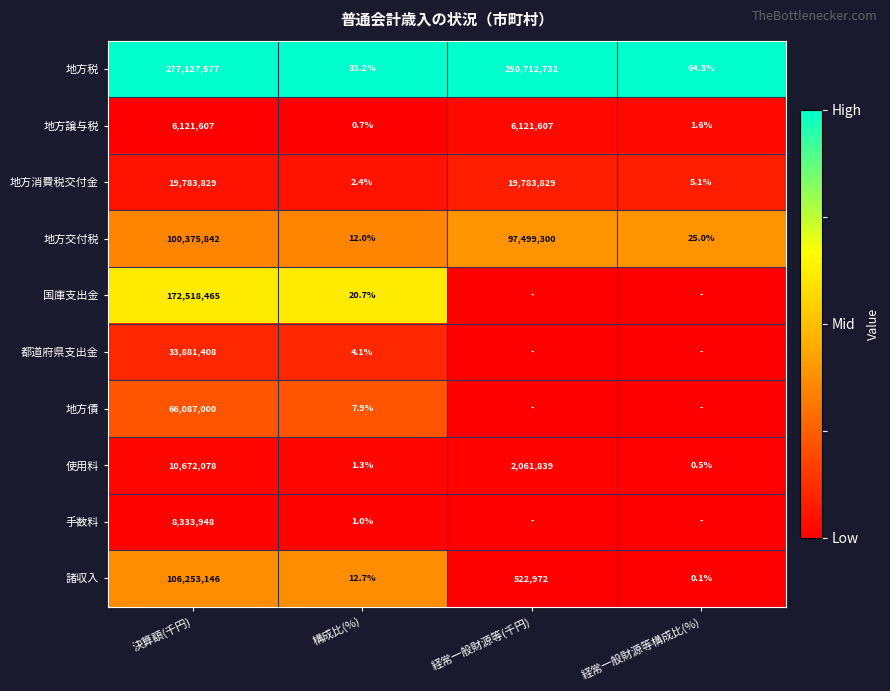

What is the difference between the 地方税 values at 決算額(千円) and 経常一般財源等構成比(%)?

277127512.7